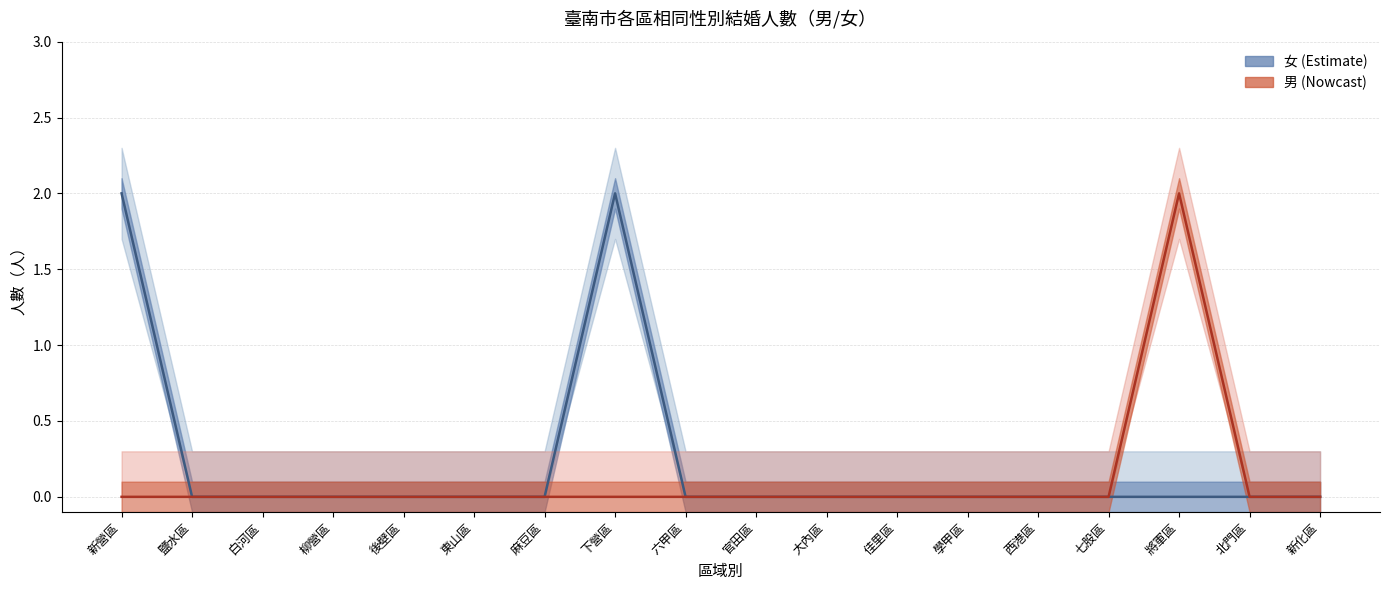

True or false: 男_總計 has more than 2 interior local peaks.

False